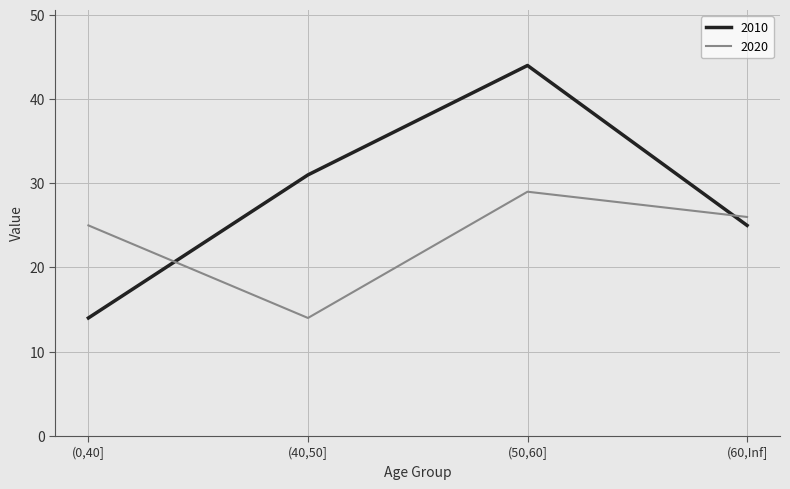

In 2020, how many points are lower than both neighbors (excluding endpoints)?

1